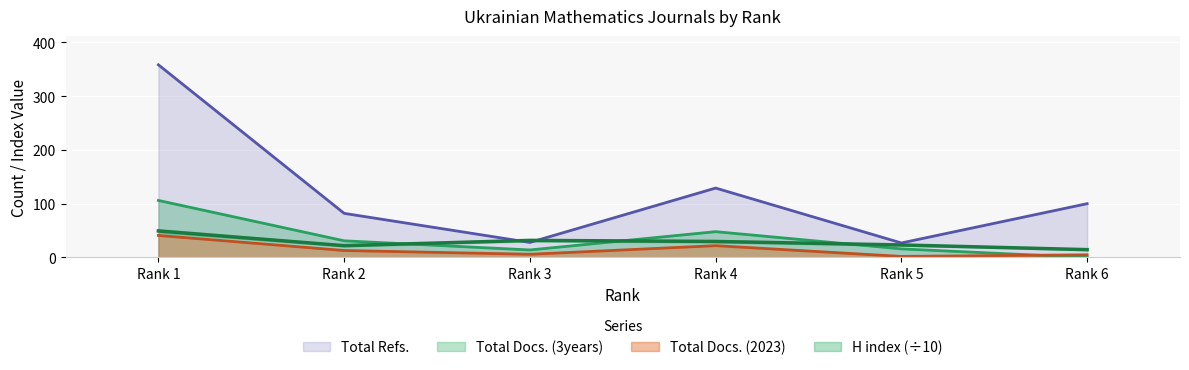

The value of Total Refs. at Rank 6 is 100. True or false?

True